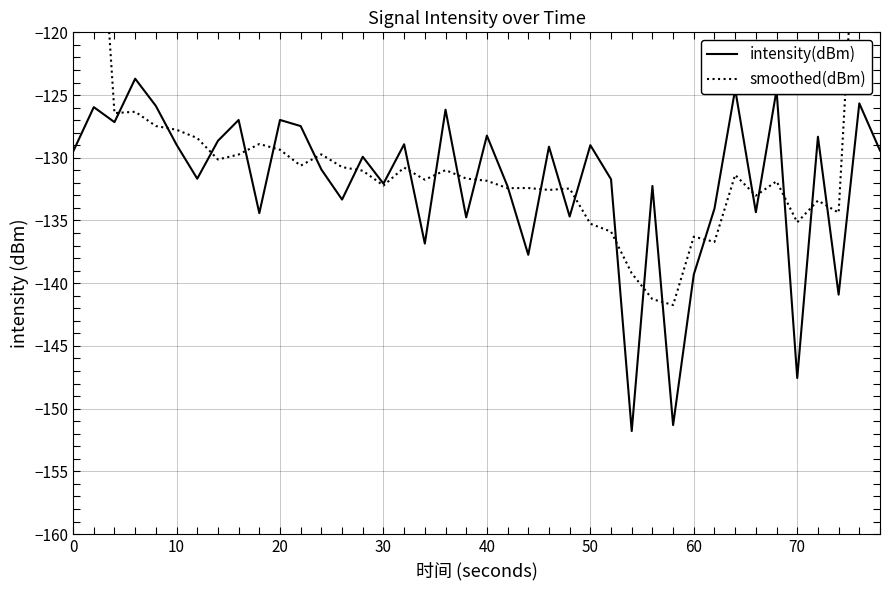

Which series has the largest total across all categories?

smoothed(dBm)